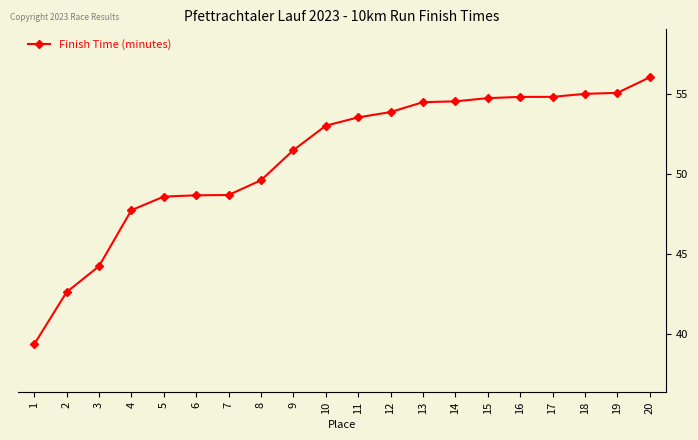

True or false: the data shows 55.1 at 19.

True